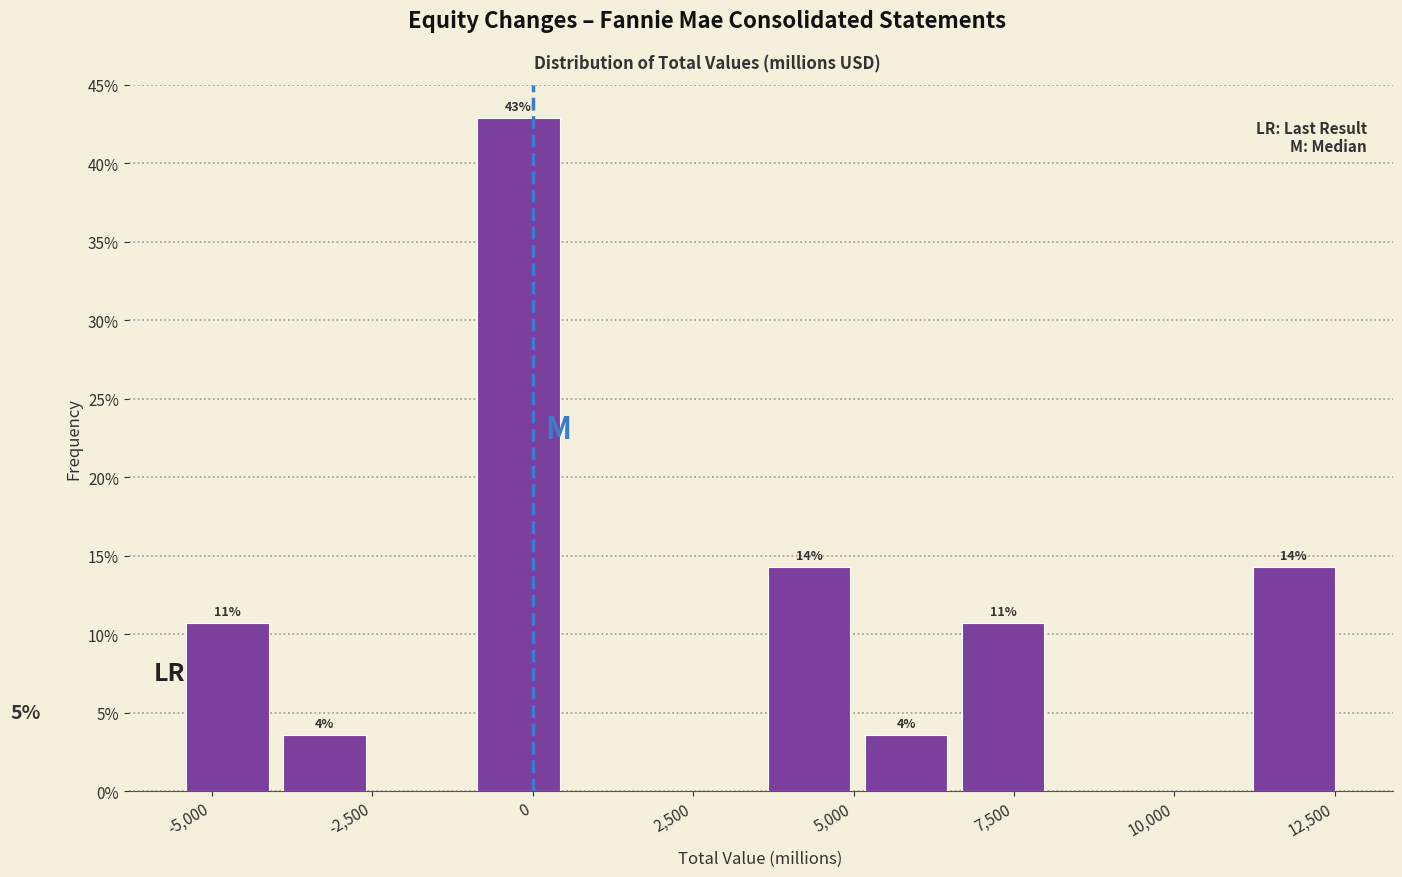

Read against the x-axis, roughly where is the centre of the tallest bar?

0